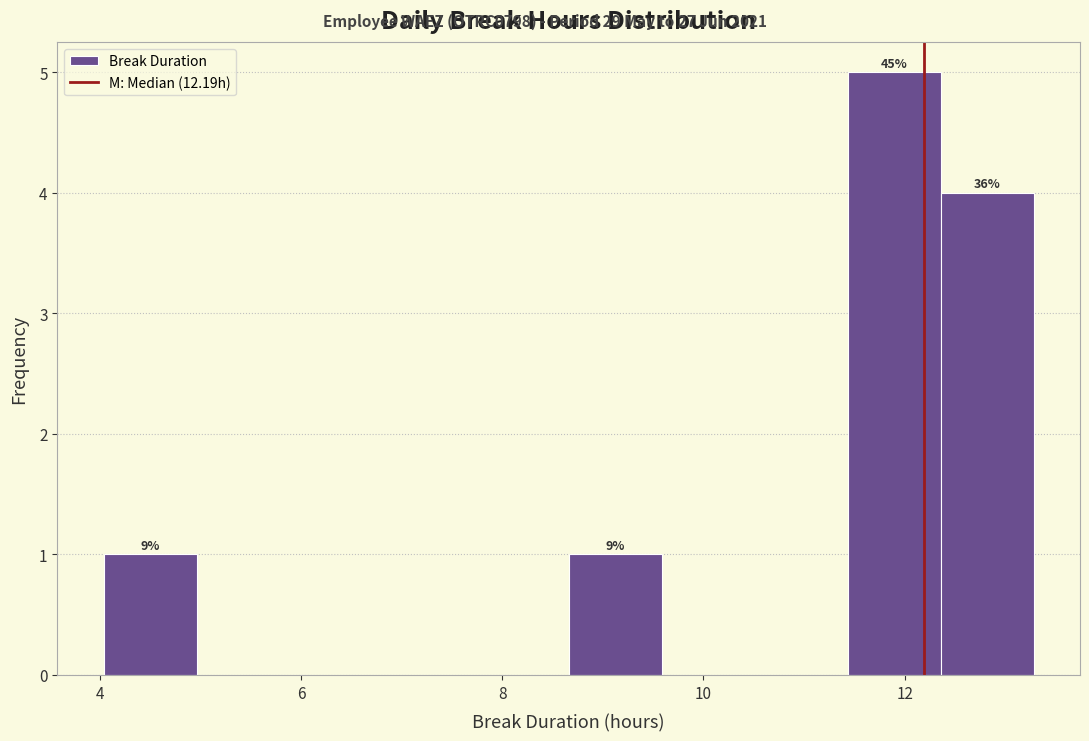

Which range on the x-axis has the tallest bar?

11.4 to 12.4